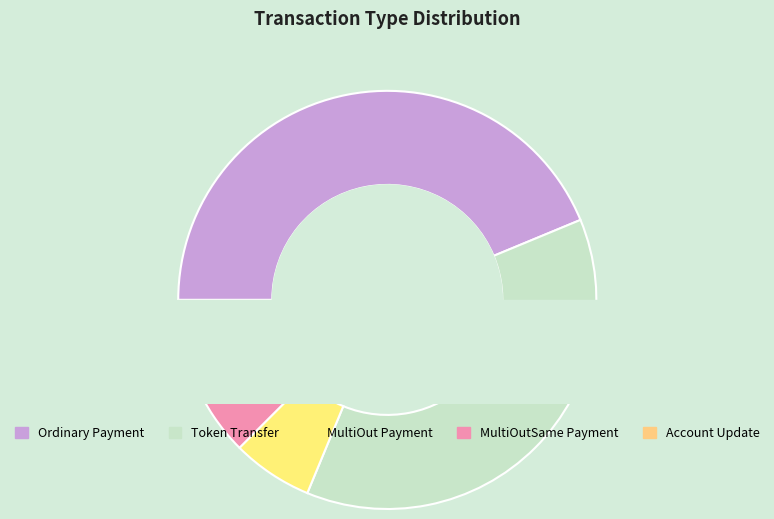

Which slice is the largest?

Ordinary Payment